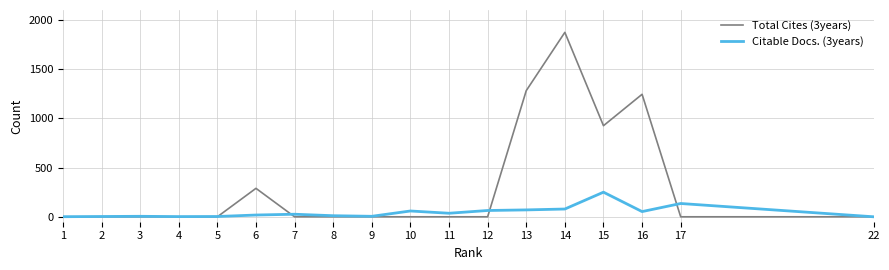

Which series has the largest range (max minus min)?

Total Cites (3years)